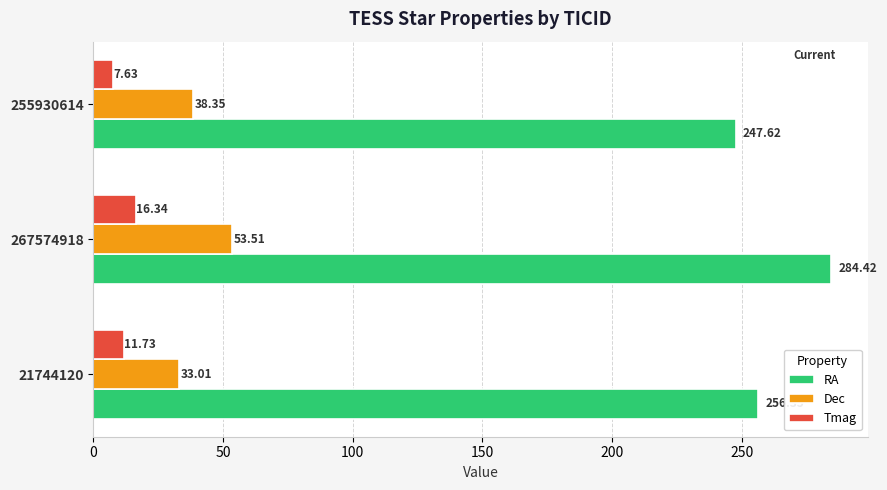

List the labels in order of RA value, smallest first.

255930614, 21744120, 267574918